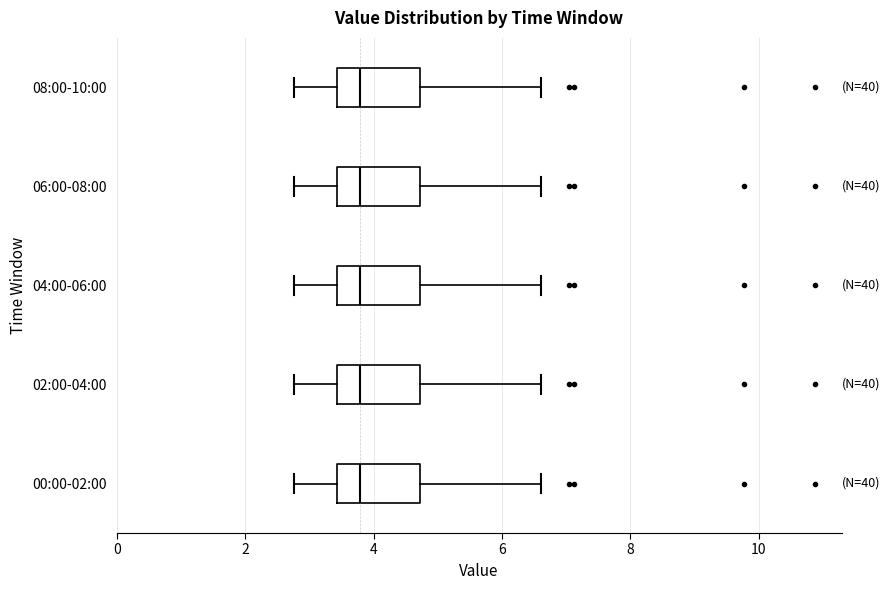

Reading bottom to top, transcribe this box plot: for each box, give where its median line is, the range the box spans, and where its two whiskers end, as read against the x-axis. The values are not printed on the chart, so give them approximately, as read against the axis.

00:00-02:00: median 3.8, box 3.4 to 4.8, whiskers 2.8 to 6.6
02:00-04:00: median 3.8, box 3.4 to 4.8, whiskers 2.8 to 6.6
04:00-06:00: median 3.8, box 3.4 to 4.8, whiskers 2.8 to 6.6
06:00-08:00: median 3.8, box 3.4 to 4.8, whiskers 2.8 to 6.6
08:00-10:00: median 3.8, box 3.4 to 4.8, whiskers 2.8 to 6.6